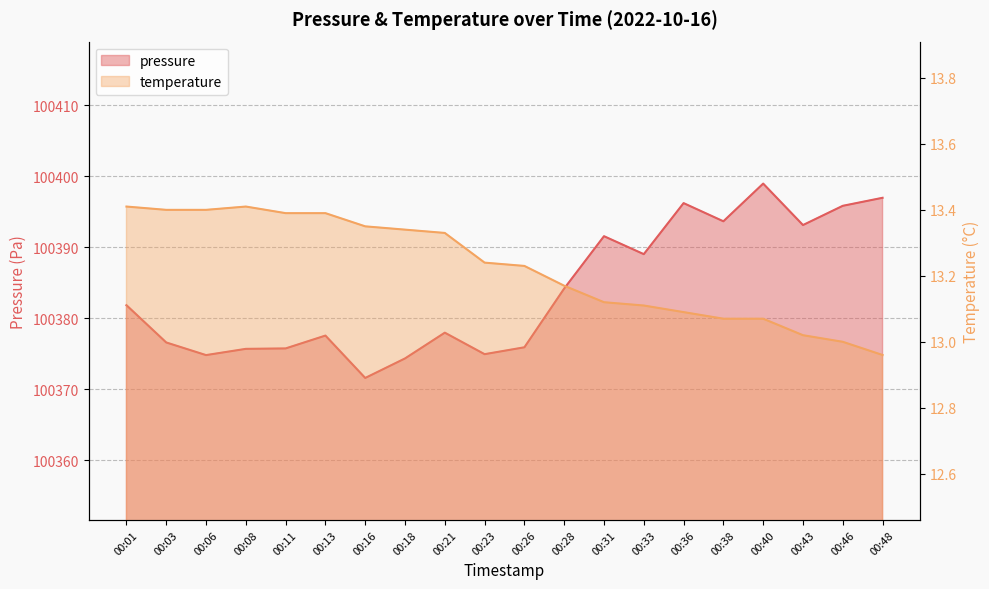

At 00:08, list the series in order from smallest to largest.

temperature, pressure